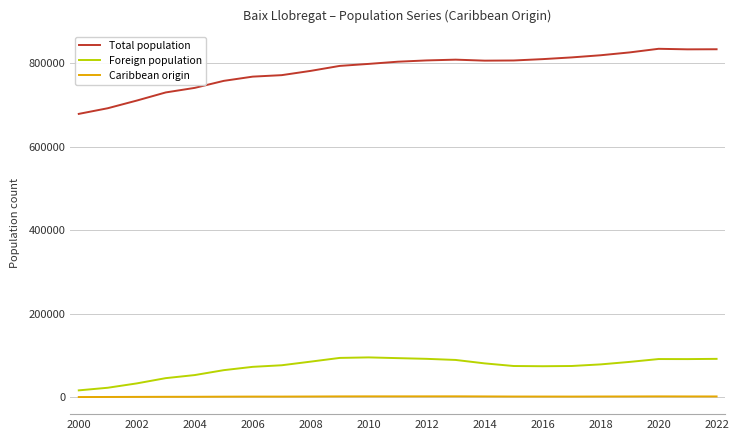

Does the chart have visible grid lines?

Yes